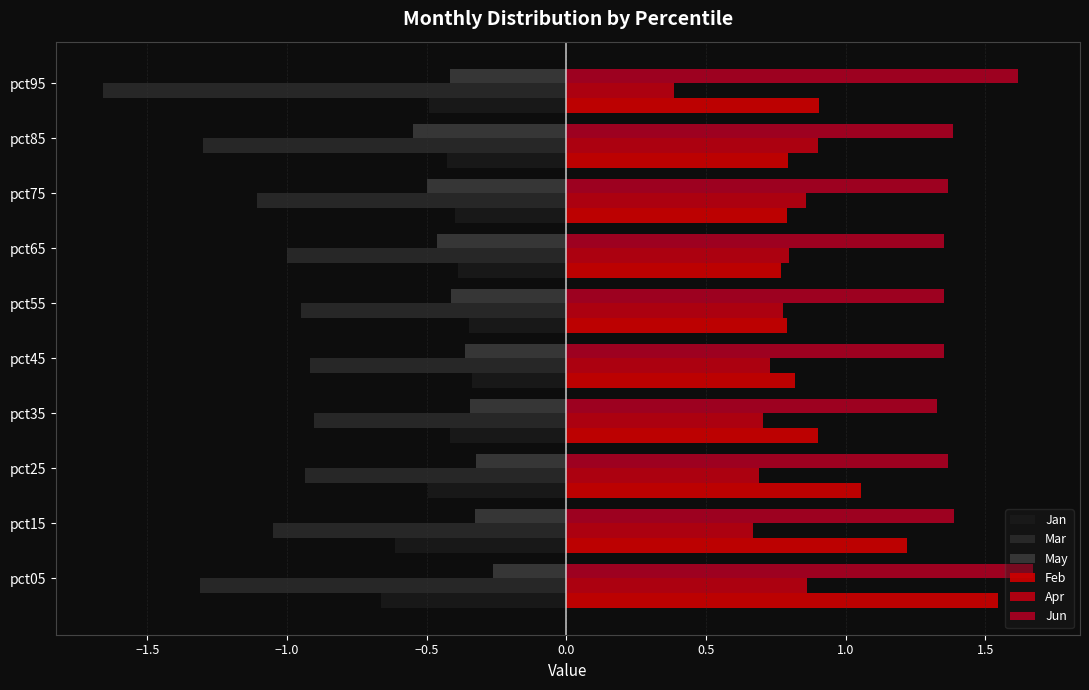

How many series are shown in this chart?

6